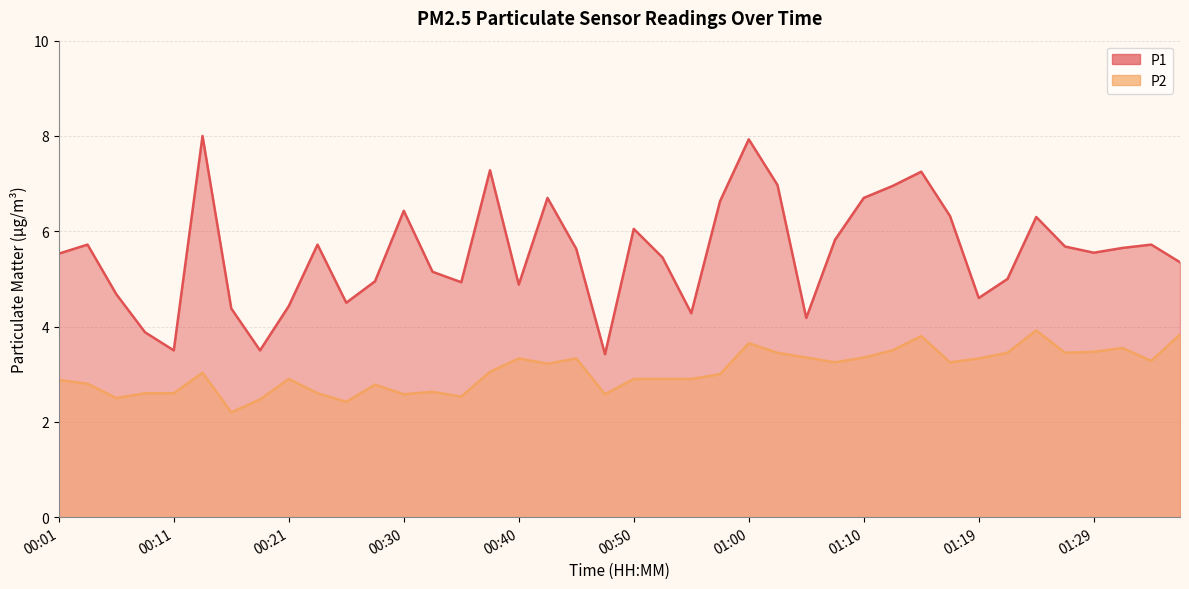

What is the average value of the P1 series?

5.5